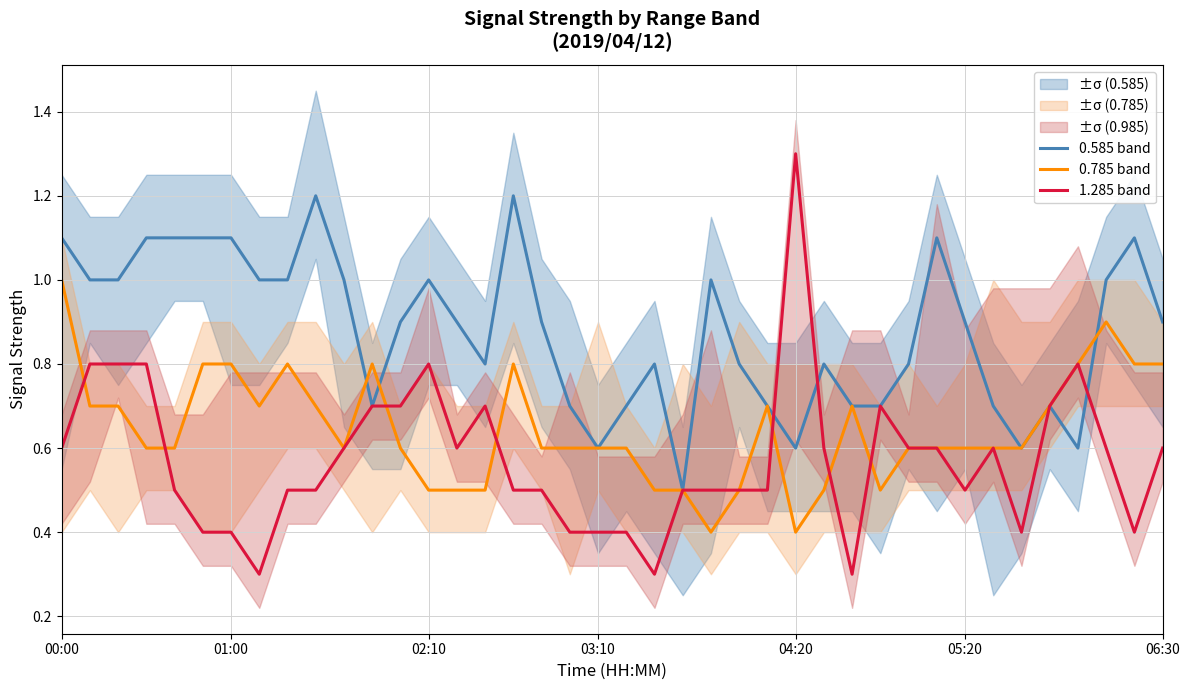

What is the highest value of the 1.285 band series?

1.3